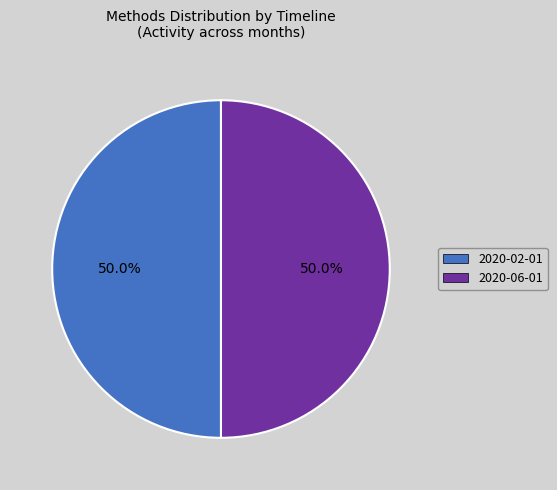

What is the total percentage of 2020-06-01 and 2020-02-01?

100.0%